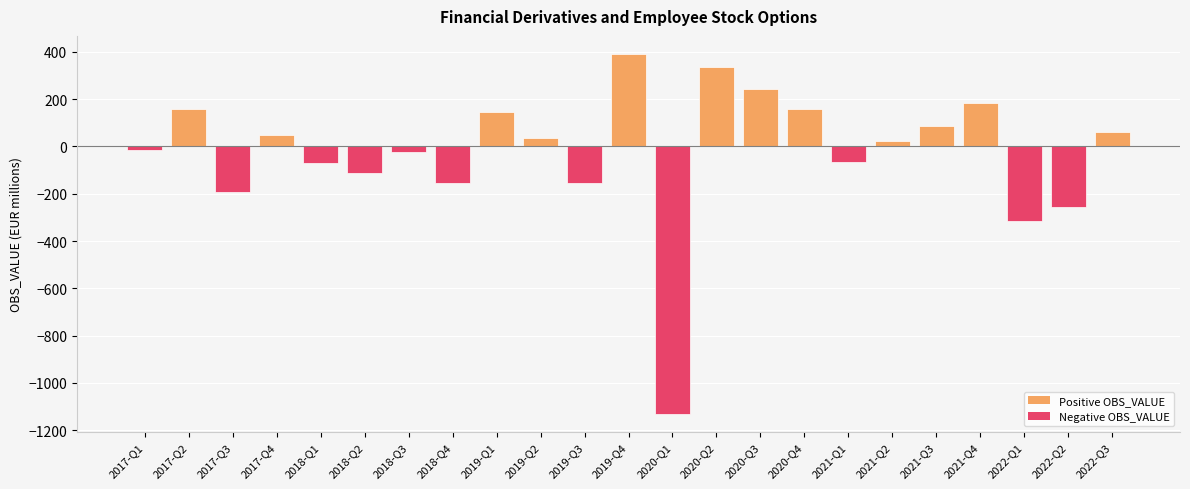

The value at 2017-Q2 is 249. True or false?

False